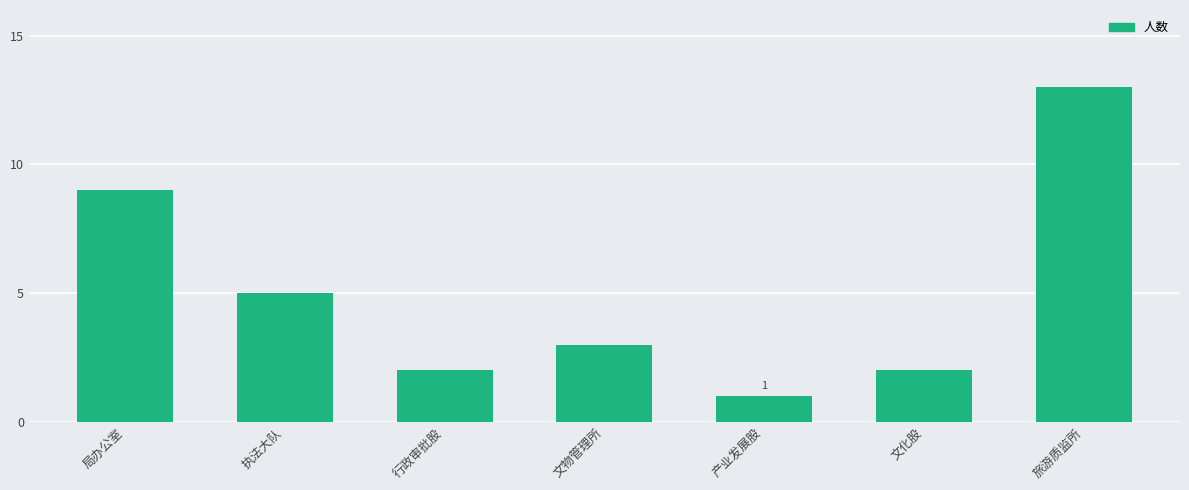

Approximately how many times larger is the value at 旅游质监所 compared to 局办公室?

1.4